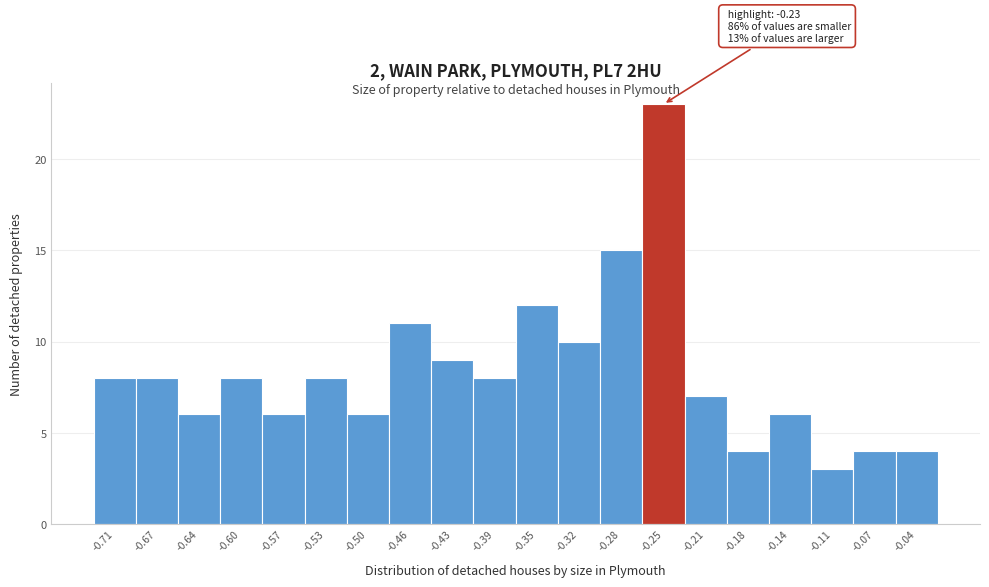

Reading right to left, list all the values displayed in this chart.

-0.04=4	-0.07=4	-0.11=3	-0.14=6	-0.18=4	-0.21=7	-0.25=23	-0.28=15	-0.32=10	-0.35=12	-0.39=8	-0.43=9	-0.46=11	-0.50=6	-0.53=8	-0.57=6	-0.60=8	-0.64=6	-0.67=8	-0.71=8